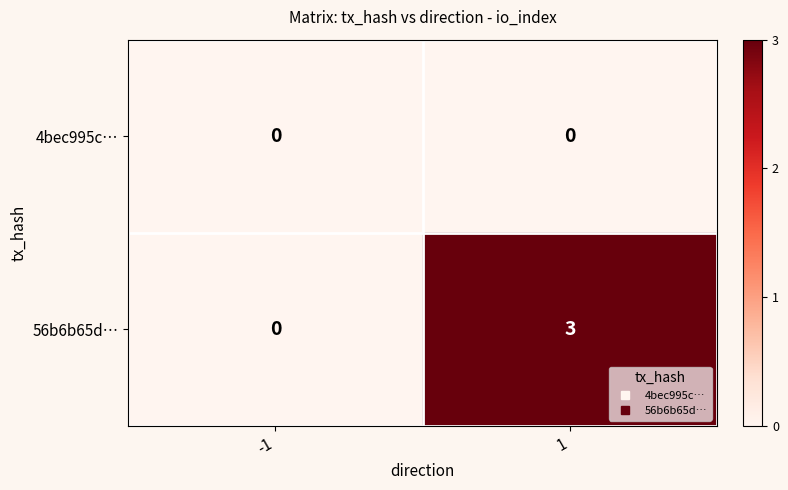

Which series has the largest total across all categories?

56b6b65d…